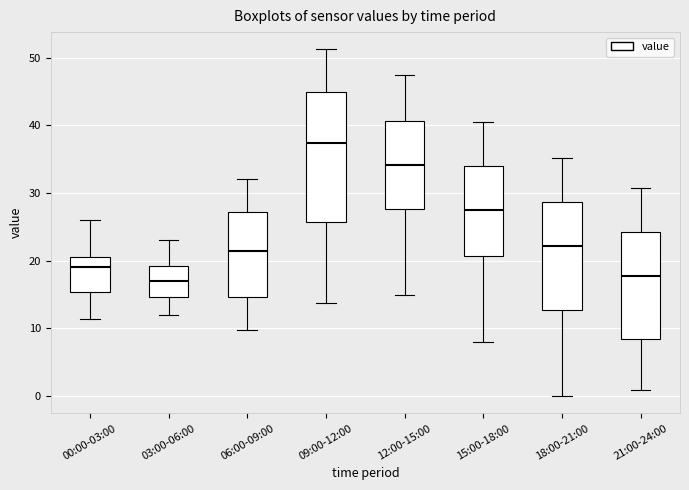

Comparing the boxes themselves (not the whiskers), which one is the tallest?

09:00-12:00